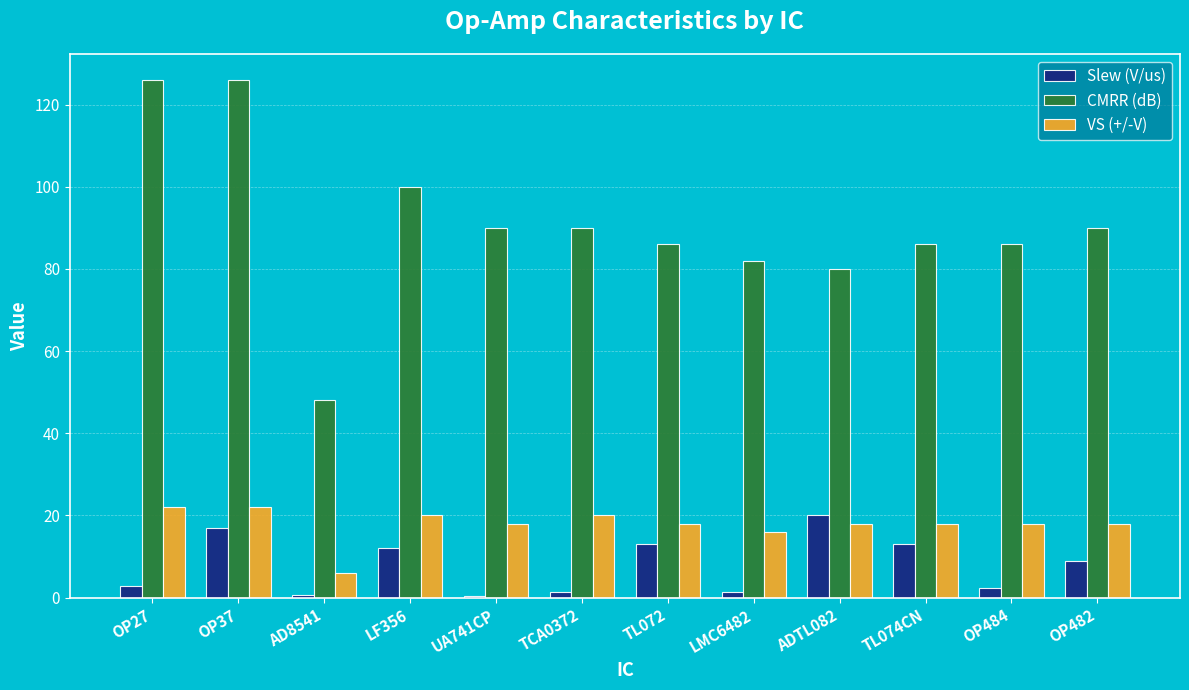

What is the sum of the Slew (V/us) values at LMC6482 and OP27?

4.1